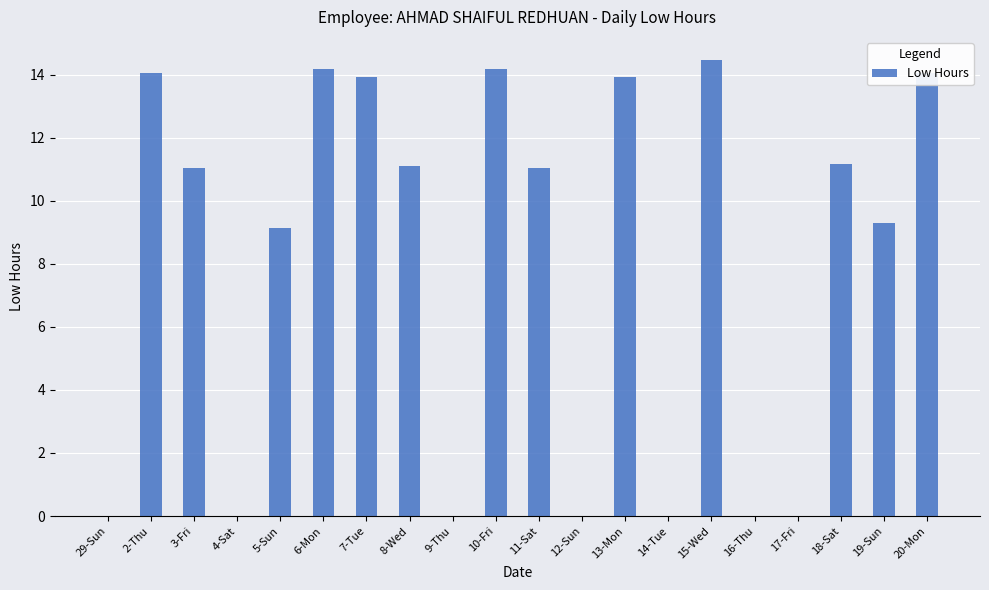

What is the sum of the values at 4-Sat and 11-Sat?

11.1